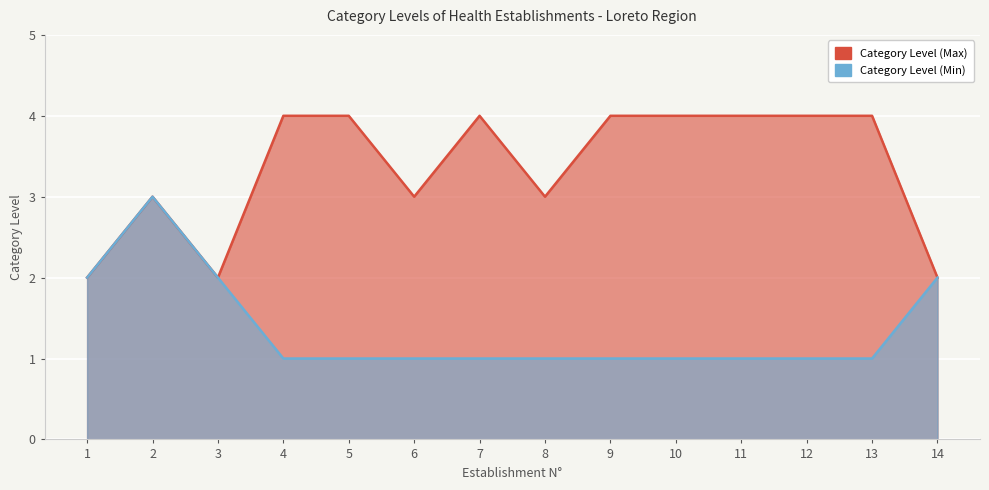

List the series in order of their peak value, lowest first.

Category Level (Min), Category Level (Max)